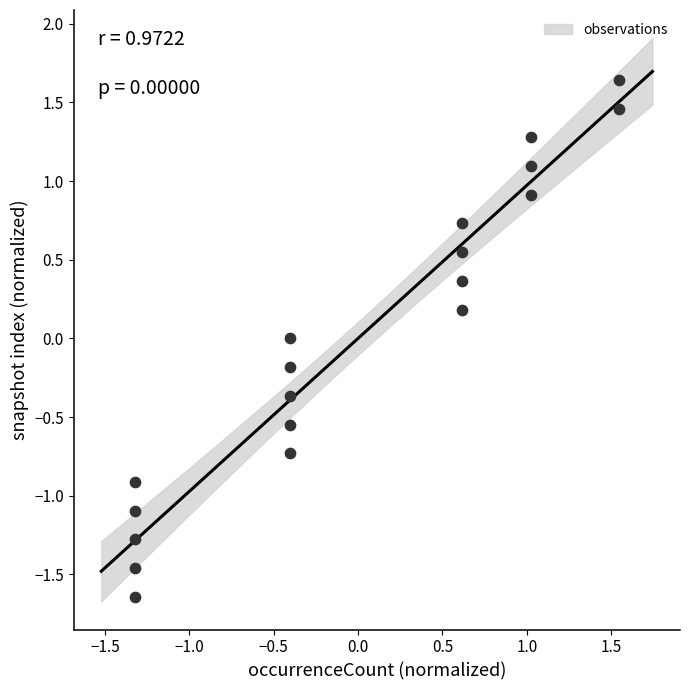

What is the range of X values (max minus min)?

2.9